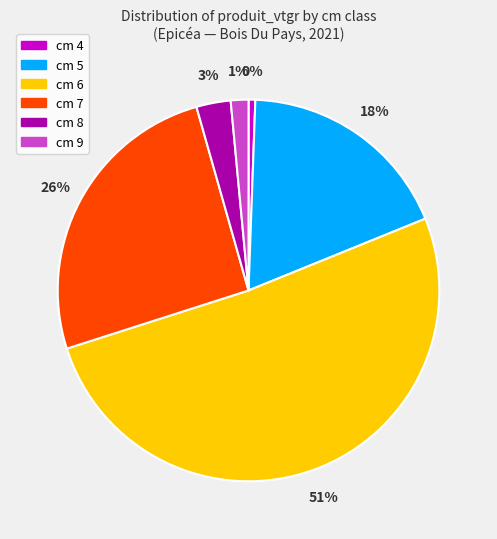

To the nearest percent, what is the average slice percentage?

17%